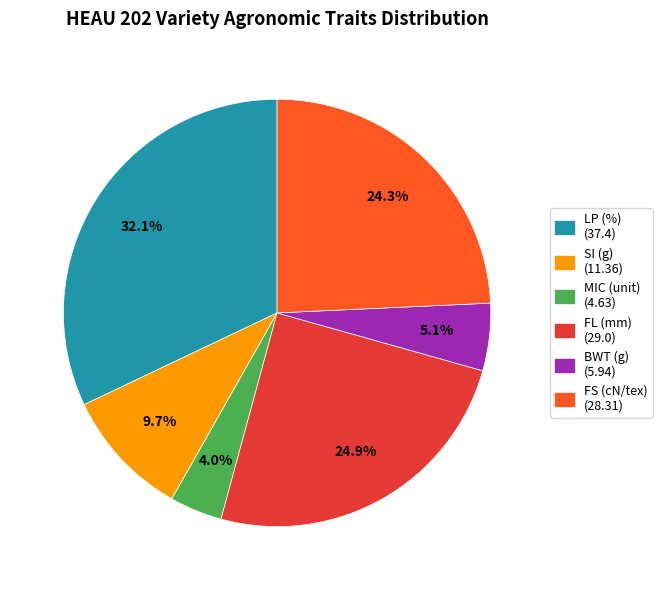

To the nearest percent, what portion does FL (mm) represent?

25%